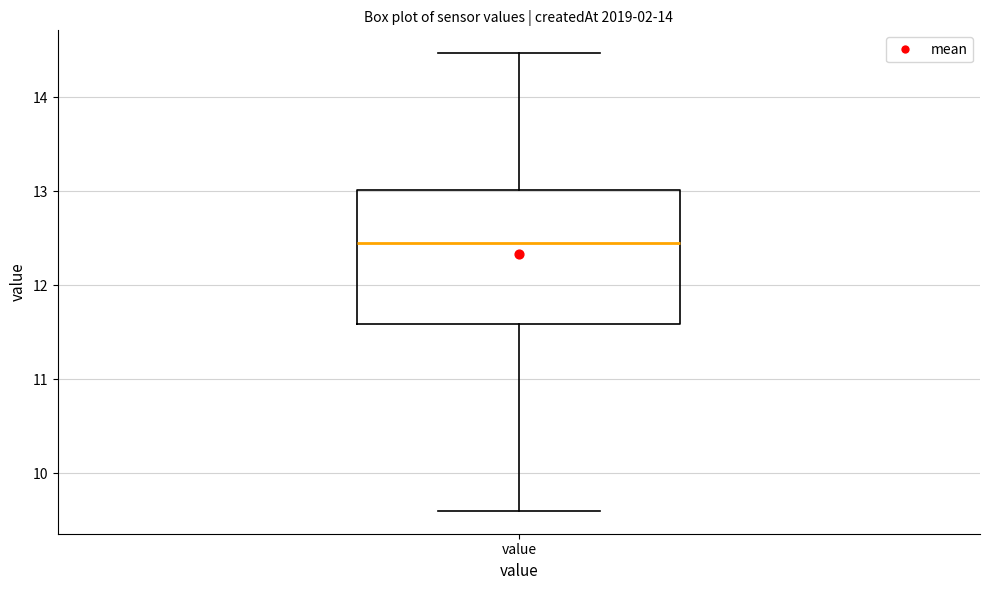

Where does the median line of the box for value sit on the y-axis? The values are not printed on the chart, so give them approximately, as read against the axis.

12.5